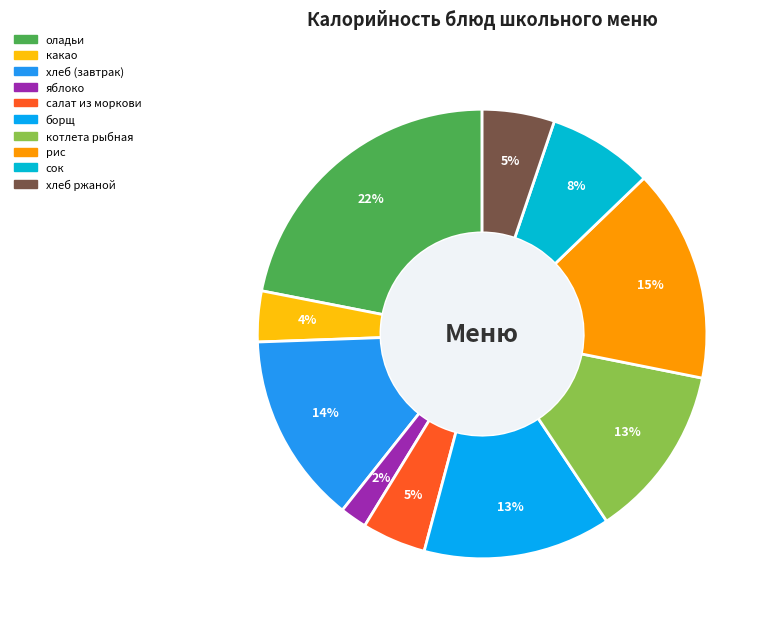

Which category has the smallest portion of the pie?

яблоко